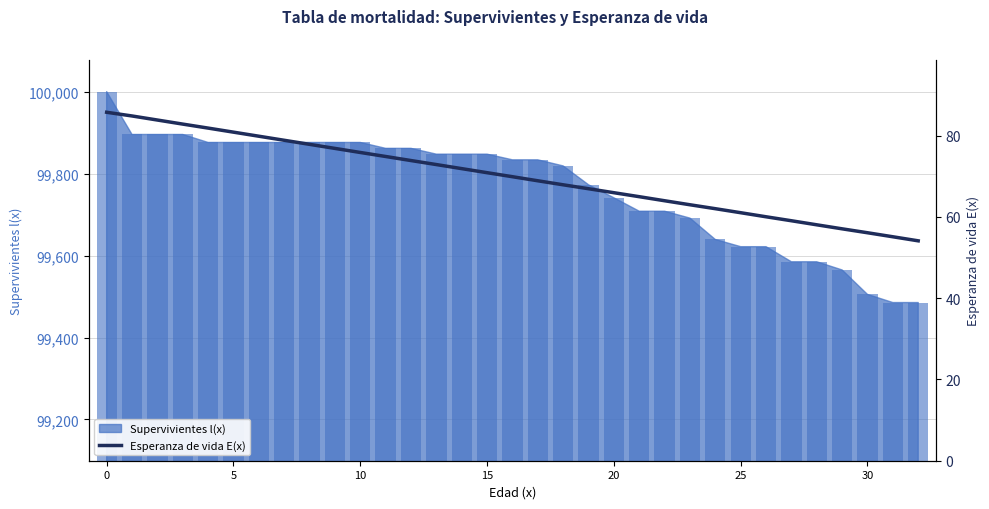

What is the minimum value shown in the chart?

54.1